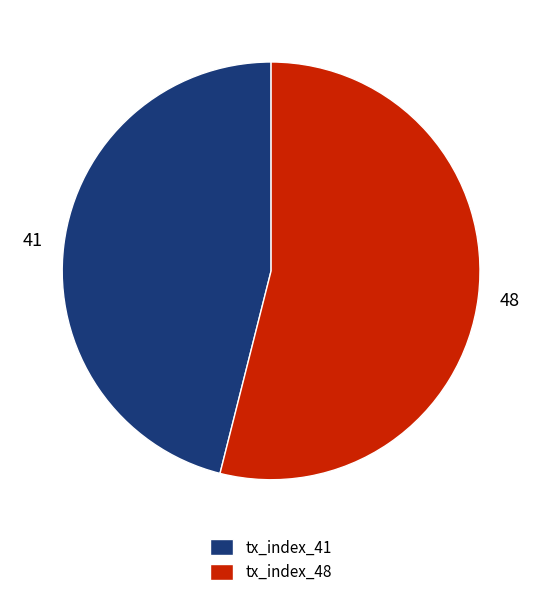

The tx_index_41 slice represents 46% of the pie. True or false?

True